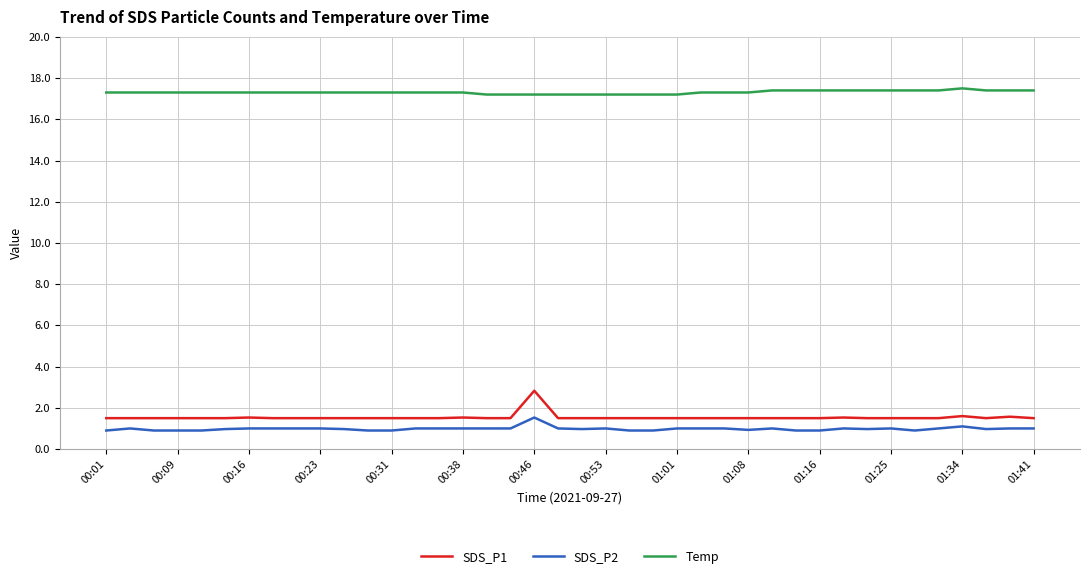

List the series in order of their peak value, highest first.

Temp, SDS_P1, SDS_P2